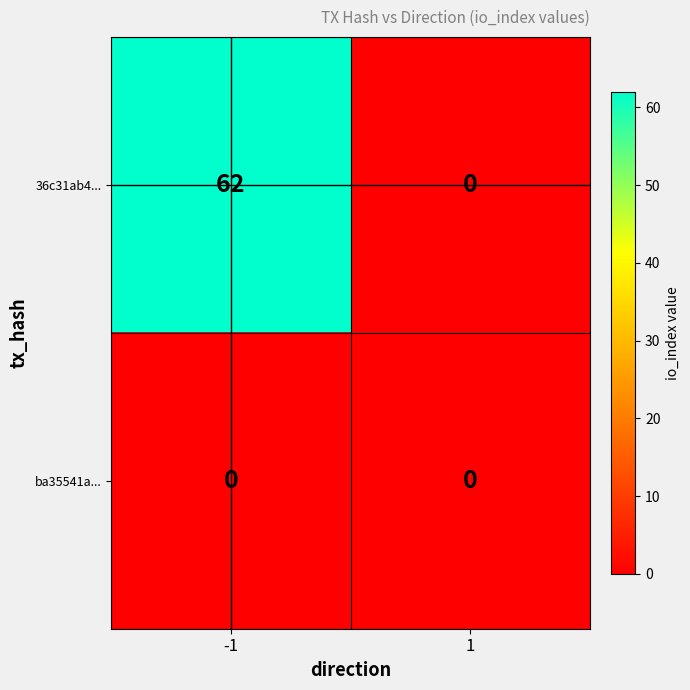

What is the sum of the 36c31ab4... values at 1 and -1?

62